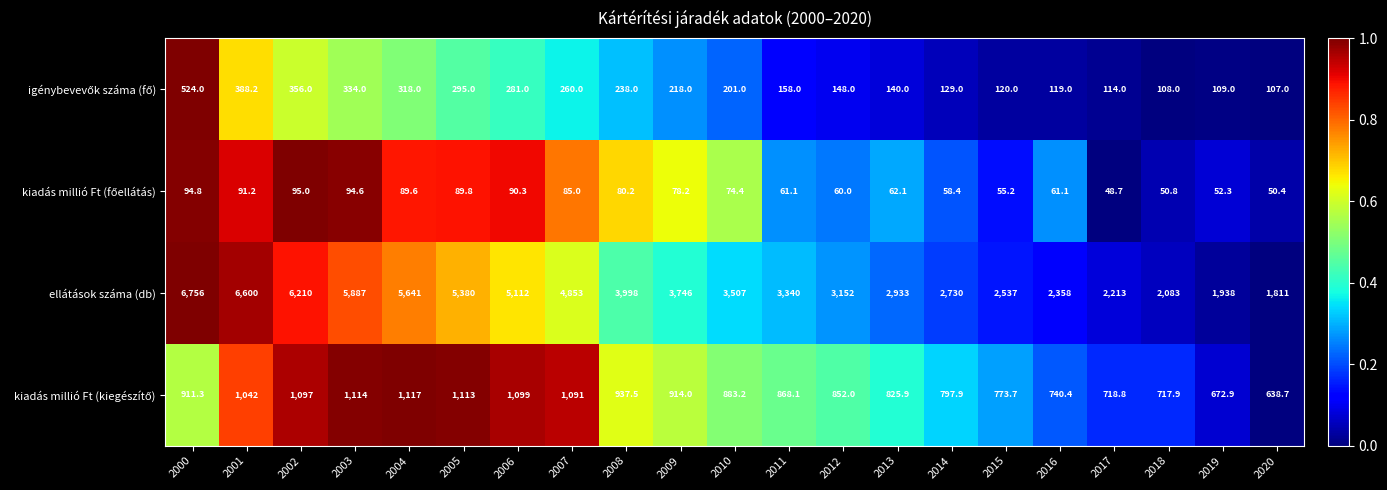

At how many categories does at least one series exceed 1010?

21